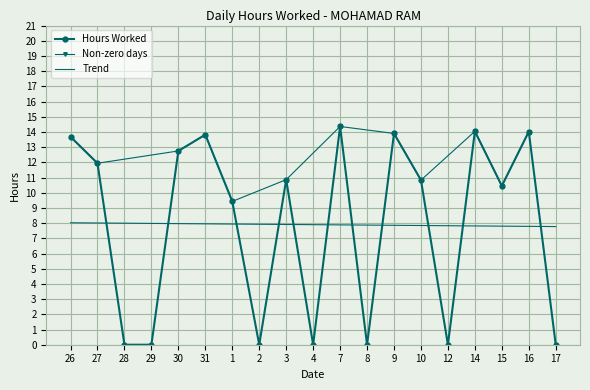

Reading left to right, extract all data points from this chart.

26=13.7	27=11.9	28=0.0	29=0.0	30=12.8	31=13.8	1=9.4	2=0.0	3=10.9	4=0.0	7=14.4	8=0.0	9=13.9	10=10.8	12=0.0	14=14.0	15=10.4	16=14.0	17=0.0